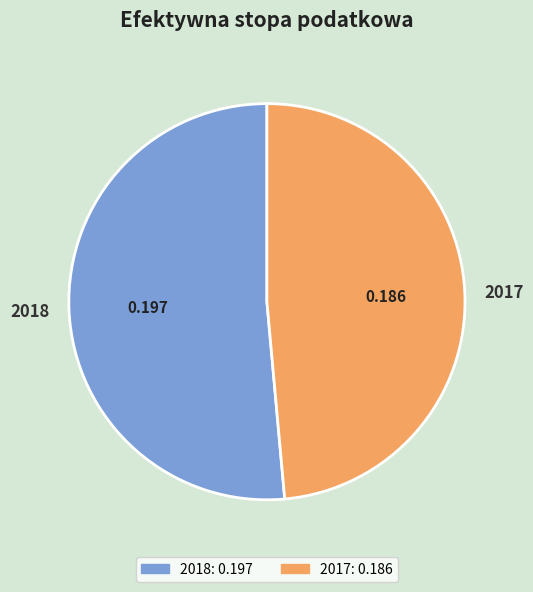

Is it true that 2017 is 49% of the pie?

True